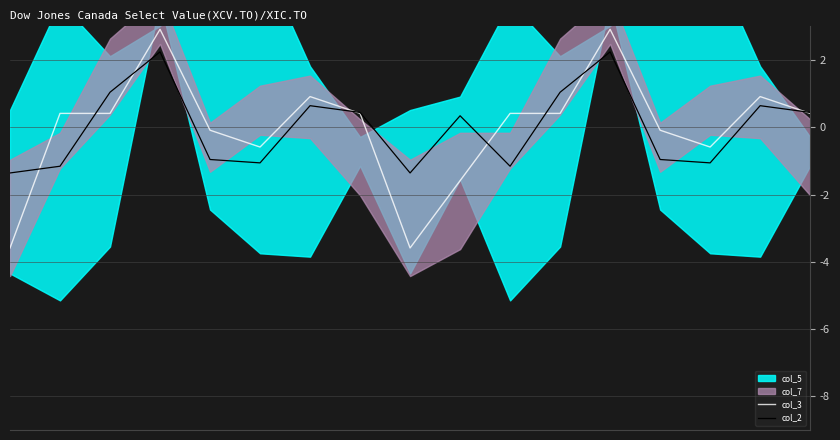

Is it true that col_3 equals -0.6 at 14?

True